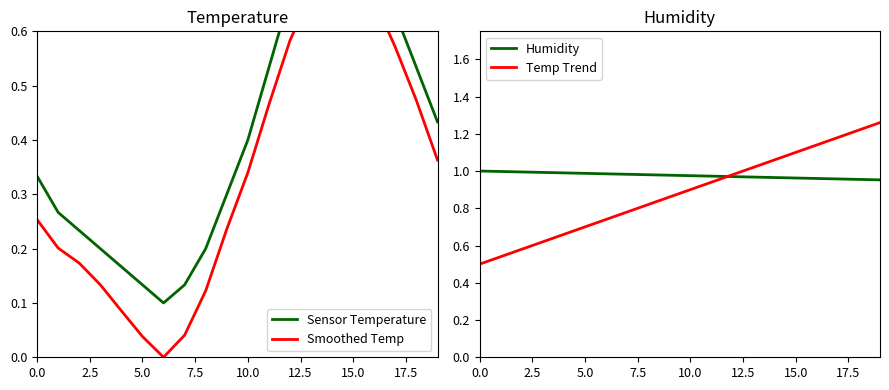

How many data points does each series have?

20